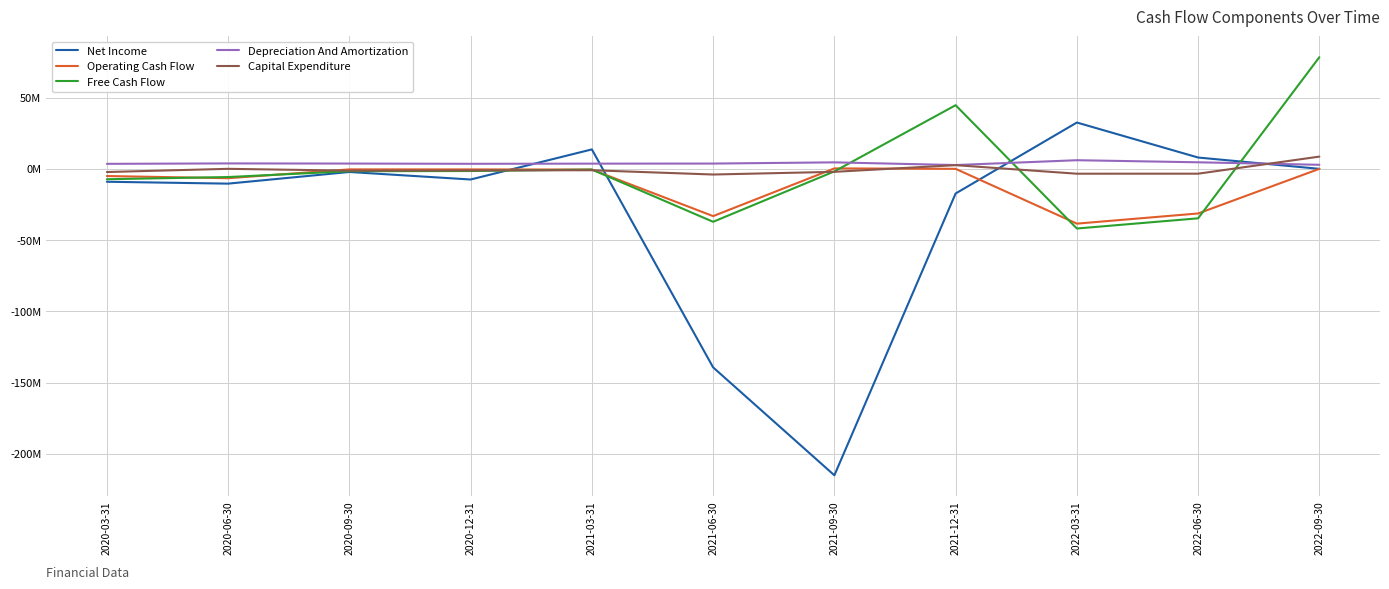

Is this an area chart (filled region under the line)?

No